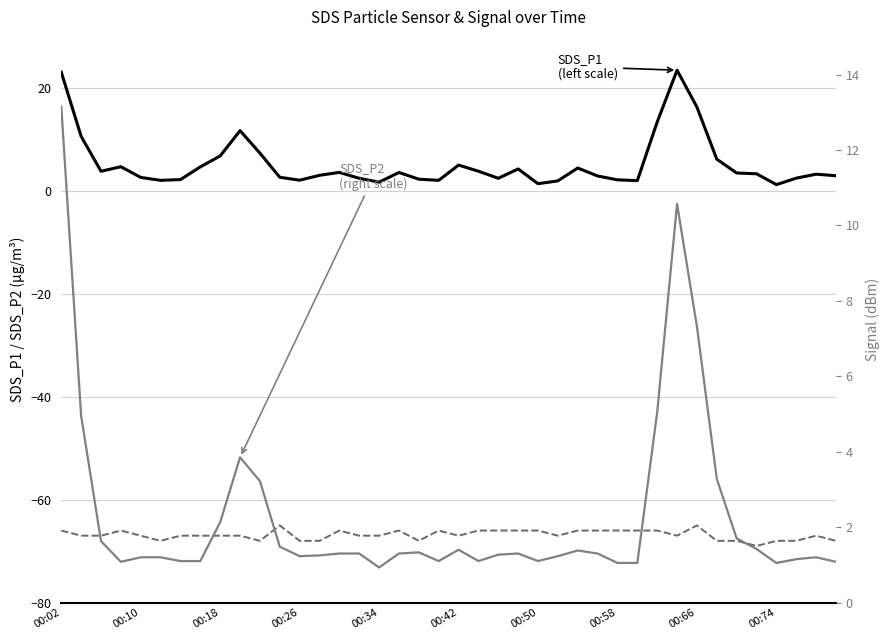

Is it true that SDS_P2 (right scale) equals 1.7 at 00:58?

False